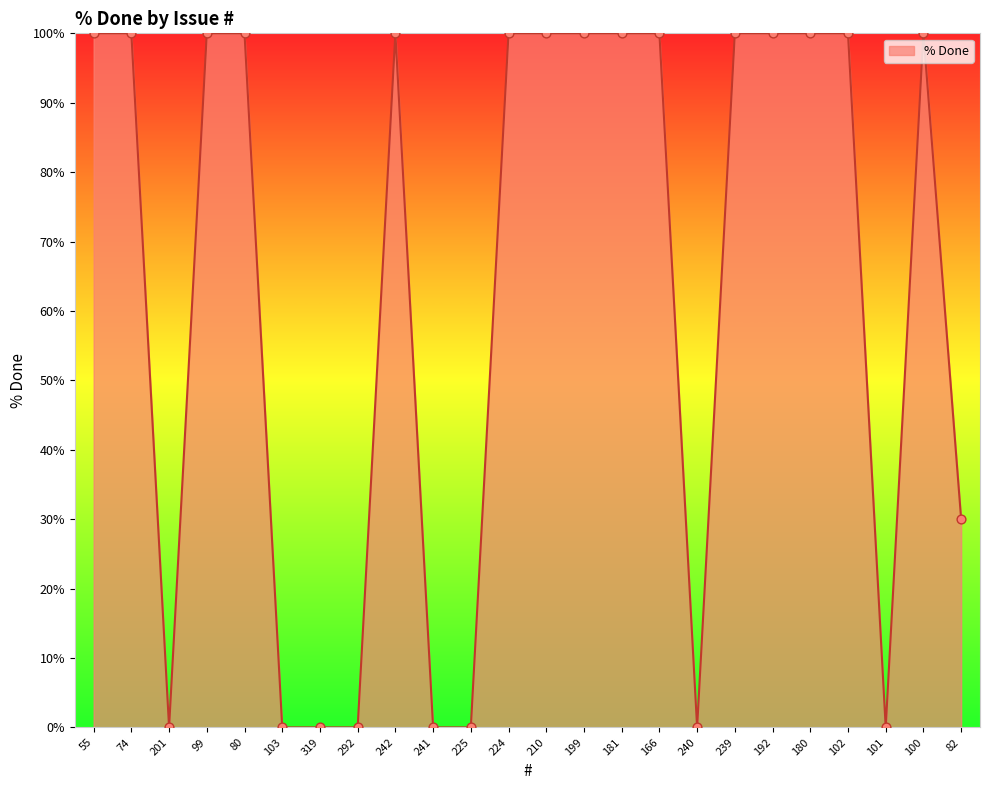

The chart shows a value of 0 at 241. True or false?

True